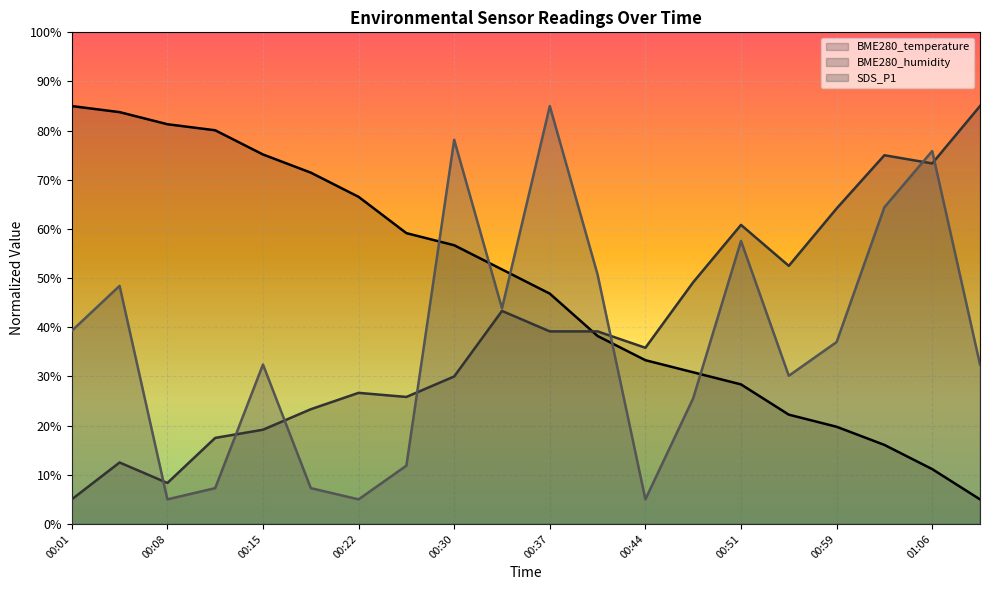

What is the sum of the SDS_P1 values at 00:33 and 00:01?

83.1